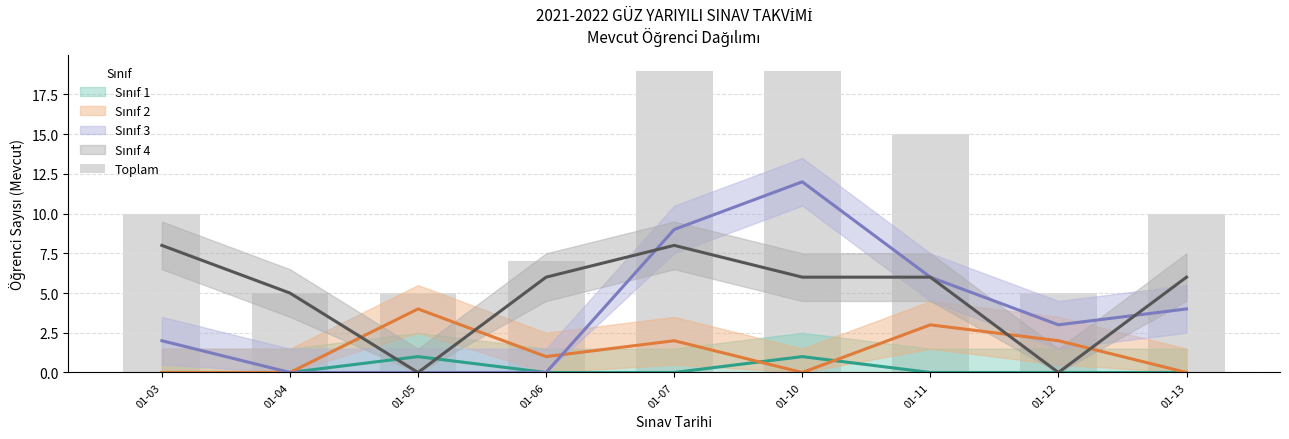

The value at 01-10 is 19. True or false?

True